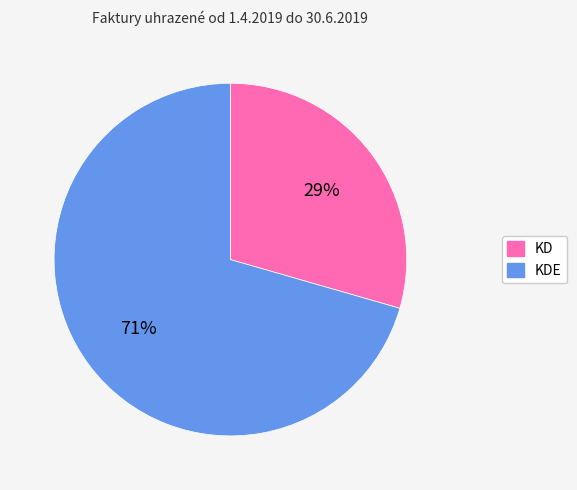

Which category has the smallest portion of the pie?

KD